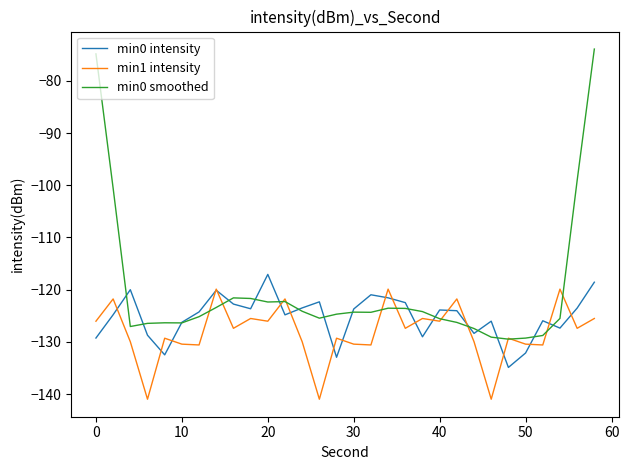

What is the minimum value for min0 intensity?

-134.9